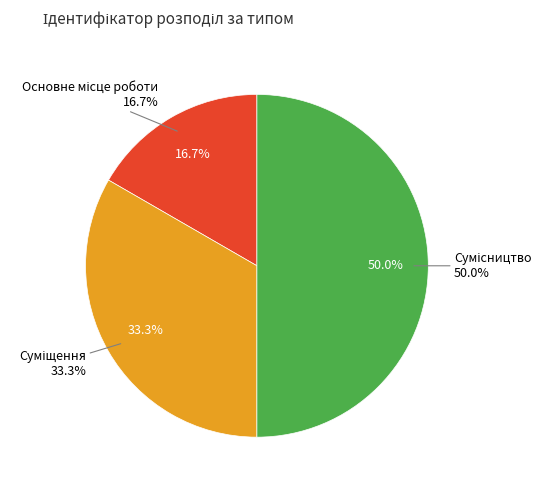

Combined, what portion of the pie is Основне місце роботи and Сумісництво?

66.7%